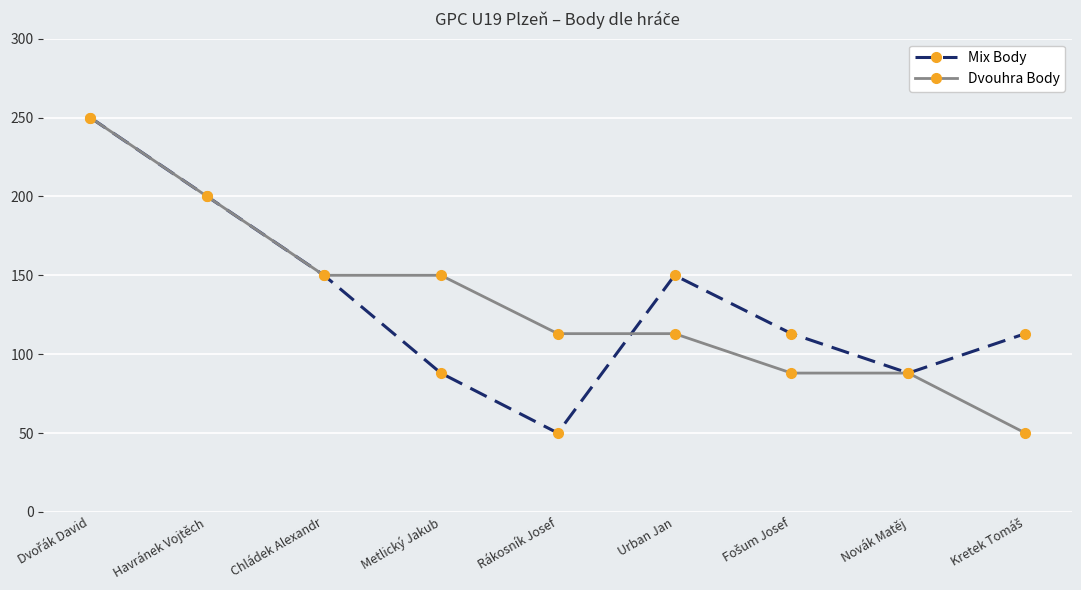

Rank the series at Metlický Jakub from lowest to highest value.

Mix Body, Dvouhra Body